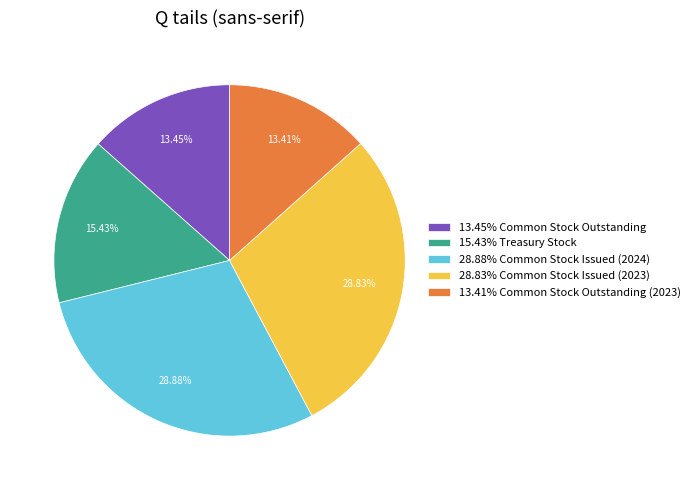

Is the sum of 15.43% Treasury Stock and 13.45% Common Stock Outstanding greater than half?

No